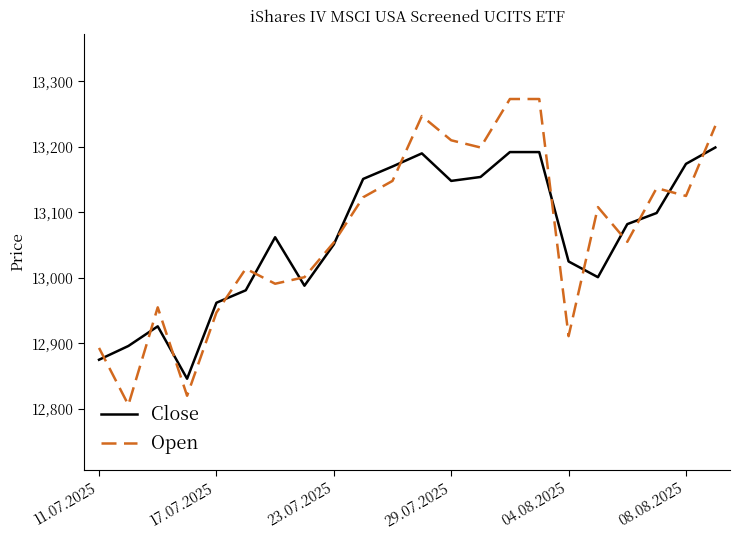

List the series in order of their overall mean, lowest first.

Close, Open